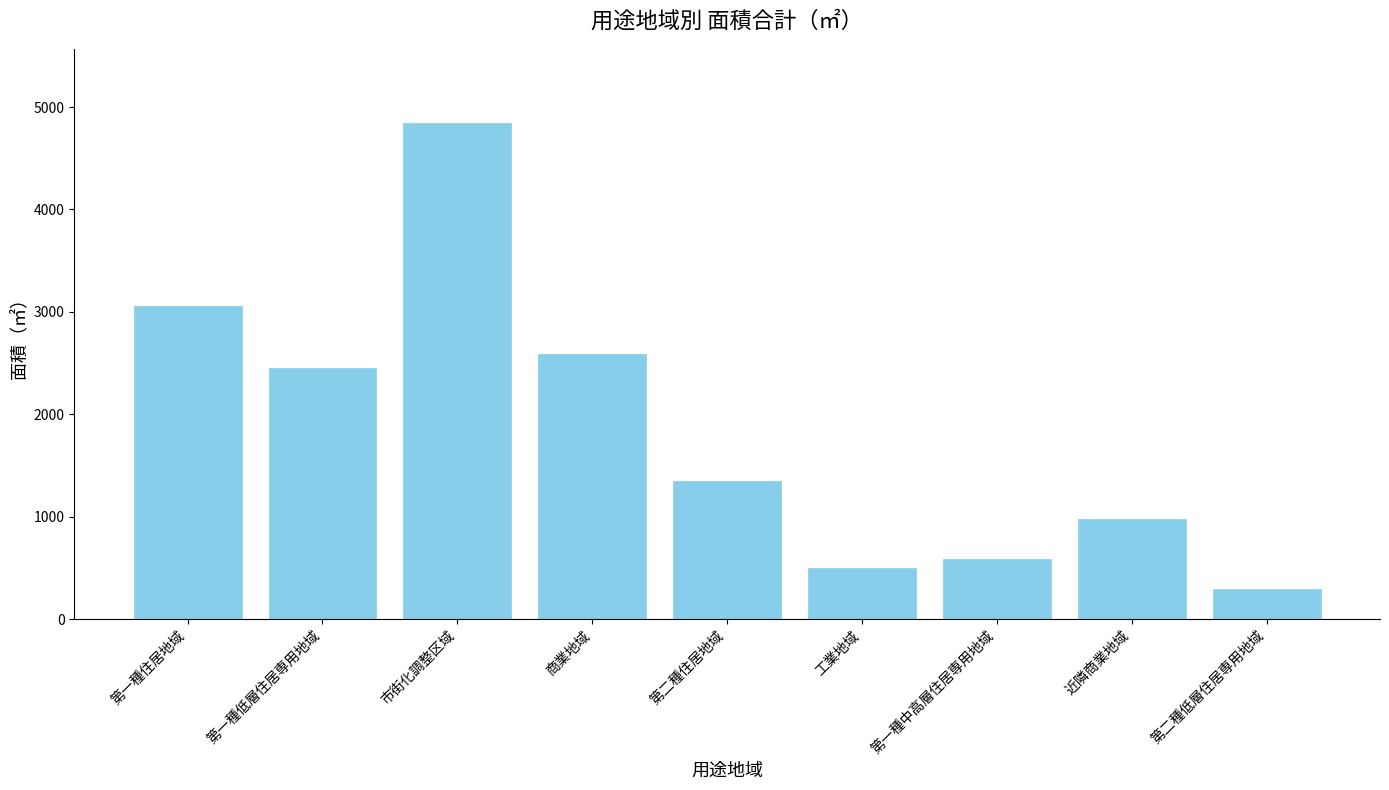

Are the bars horizontal?

No